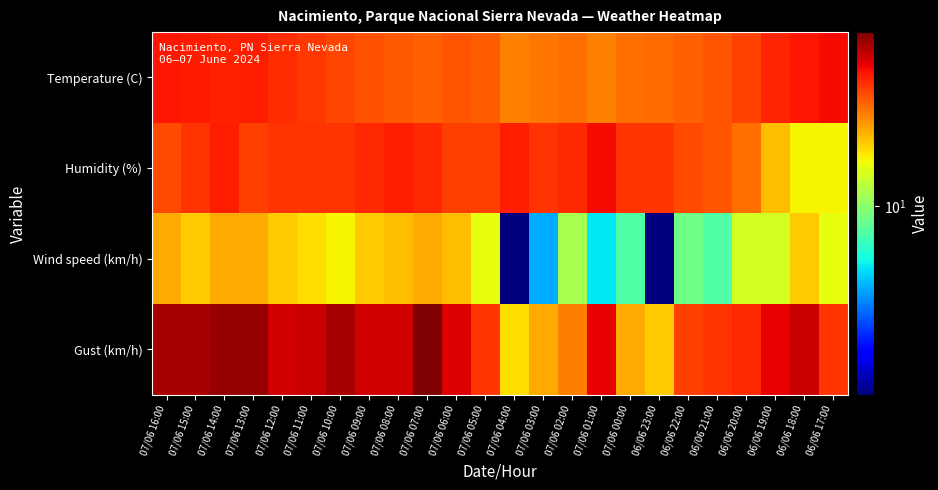

Reading right to left, what are all the values shown in this chart?

Temperature (C): 06/06 17:00=32.0	06/06 18:00=30.8	06/06 19:00=29.2	06/06 20:00=26.8	06/06 21:00=25.1	06/06 22:00=24.1	06/06 23:00=23.4	07/06 00:00=23.2	07/06 01:00=21.8	07/06 02:00=23.2	07/06 03:00=22.6	07/06 04:00=21.8	07/06 05:00=24.5	07/06 06:00=25.1	07/06 07:00=24.3	07/06 08:00=24.8	07/06 09:00=25.5	07/06 10:00=26.3	07/06 11:00=27.5	07/06 12:00=28.8	07/06 13:00=29.9	07/06 14:00=29.6	07/06 15:00=30.4	07/06 16:00=30.8
Humidity (%): 06/06 17:00=15.0	06/06 18:00=15.0	06/06 19:00=18.0	06/06 20:00=23.0	06/06 21:00=25.0	06/06 22:00=26.0	06/06 23:00=28.0	07/06 00:00=28.0	07/06 01:00=32.0	07/06 02:00=29.0	07/06 03:00=28.0	07/06 04:00=30.0	07/06 05:00=27.0	07/06 06:00=27.0	07/06 07:00=29.0	07/06 08:00=30.0	07/06 09:00=29.0	07/06 10:00=28.0	07/06 11:00=28.0	07/06 12:00=28.0	07/06 13:00=27.0	07/06 14:00=30.0	07/06 15:00=28.0	07/06 16:00=26.0
Wind speed (km/h): 06/06 17:00=14.0	06/06 18:00=17.0	06/06 19:00=13.0	06/06 20:00=13.0	06/06 21:00=8.0	06/06 22:00=9.0	06/06 23:00=2.0	07/06 00:00=8.0	07/06 01:00=6.0	07/06 02:00=11.0	07/06 03:00=5.0	07/06 04:00=2.0	07/06 05:00=14.0	07/06 06:00=18.0	07/06 07:00=19.0	07/06 08:00=18.0	07/06 09:00=17.0	07/06 10:00=15.0	07/06 11:00=16.0	07/06 12:00=17.0	07/06 13:00=19.0	07/06 14:00=19.0	07/06 15:00=17.0	07/06 16:00=19.0
Gust (km/h): 06/06 17:00=28.0	06/06 18:00=36.0	06/06 19:00=33.0	06/06 20:00=29.0	06/06 21:00=28.0	06/06 22:00=27.0	06/06 23:00=17.0	07/06 00:00=19.0	07/06 01:00=33.0	07/06 02:00=22.0	07/06 03:00=19.0	07/06 04:00=16.0	07/06 05:00=28.0	07/06 06:00=34.0	07/06 07:00=44.0	07/06 08:00=35.0	07/06 09:00=35.0	07/06 10:00=39.0	07/06 11:00=36.0	07/06 12:00=35.0	07/06 13:00=41.0	07/06 14:00=41.0	07/06 15:00=39.0	07/06 16:00=39.0